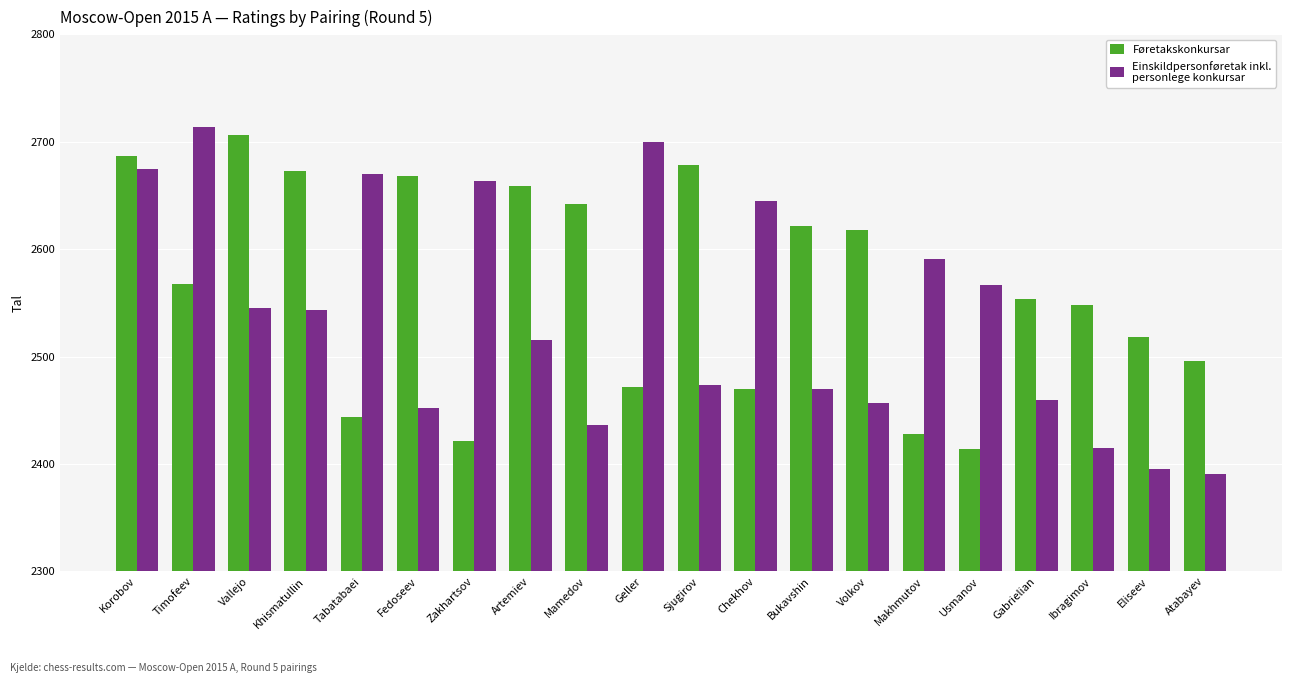

How many categories are shown in the chart?

20